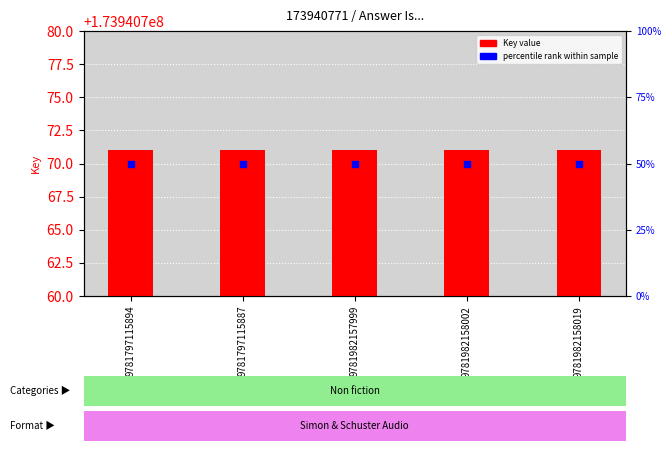

Which series contains the lowest Y value?

percentile rank within sample